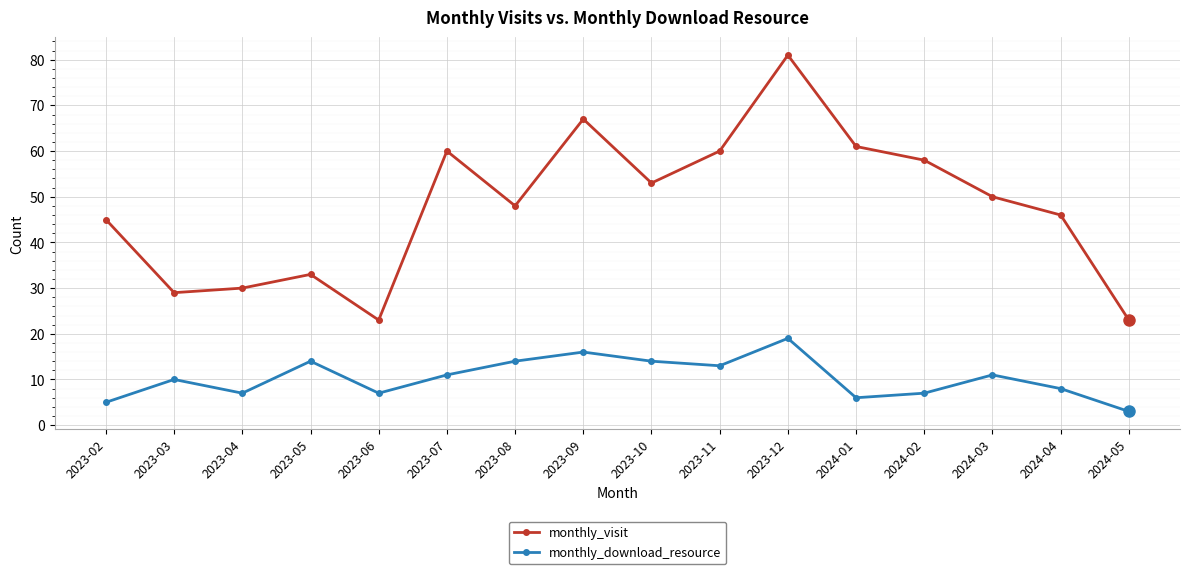

How many series are shown in this chart?

2